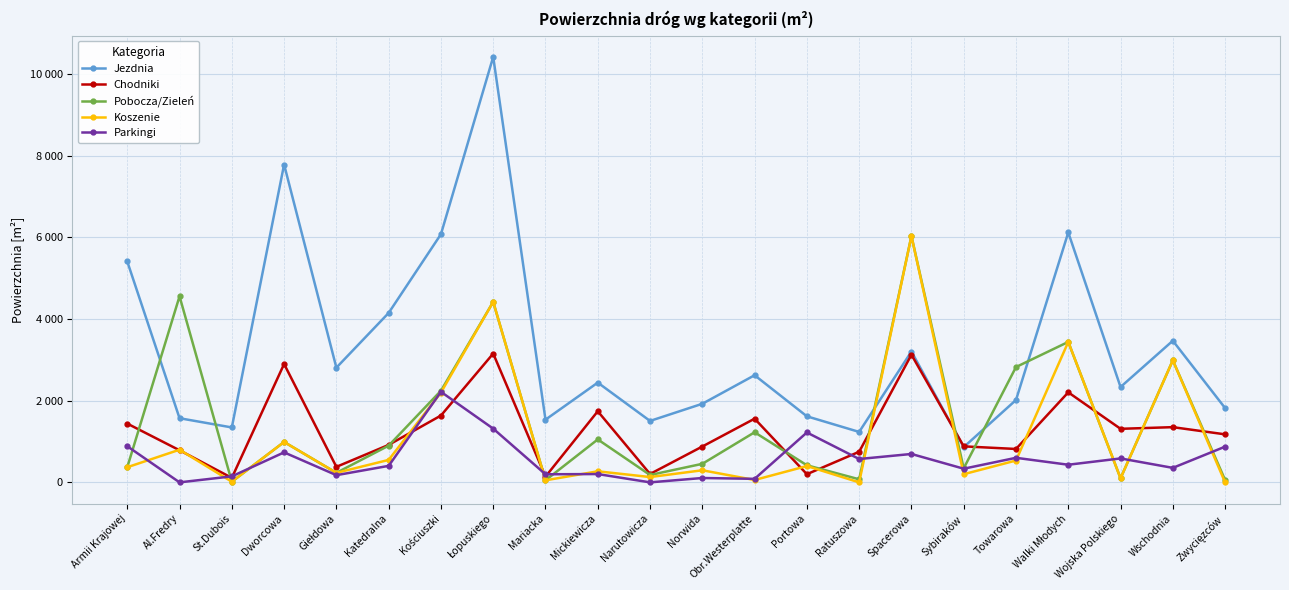

What are all the series names shown in the legend?

Jezdnia, Chodniki, Pobocza/Zieleń, Koszenie, Parkingi